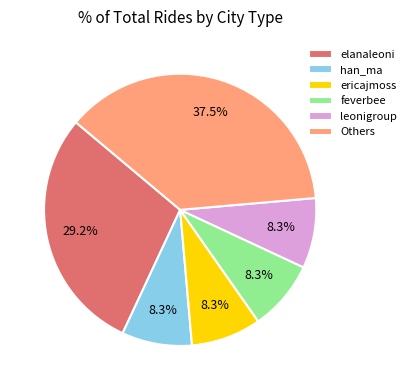

What is the ratio of the value at leonigroup to the value at ericajmoss?

1.0